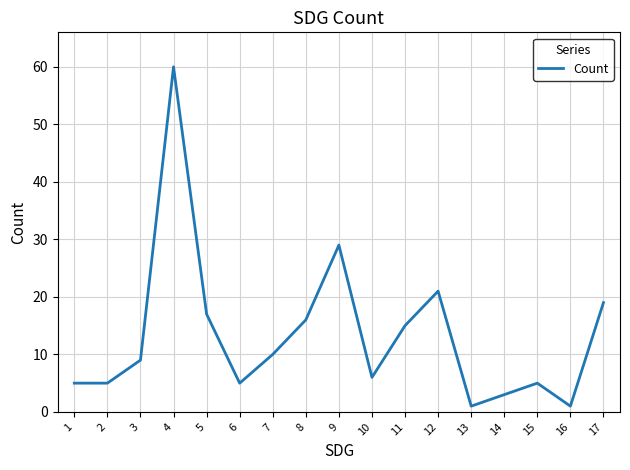

The value at 6 is 5. True or false?

True